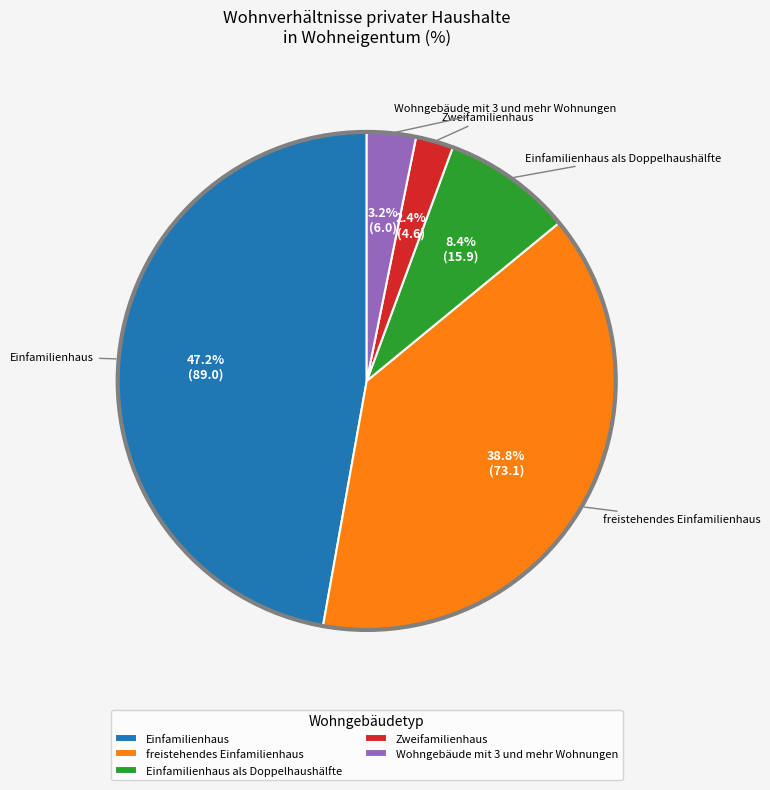

Is freistehendes Einfamilienhaus the majority of the pie?

No